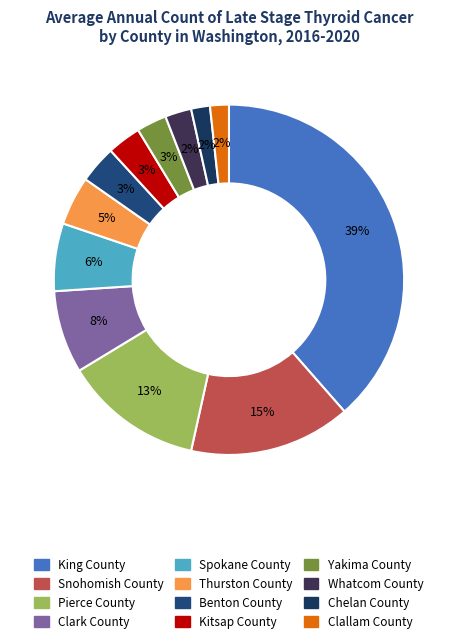

How many slices are in this pie chart?

12